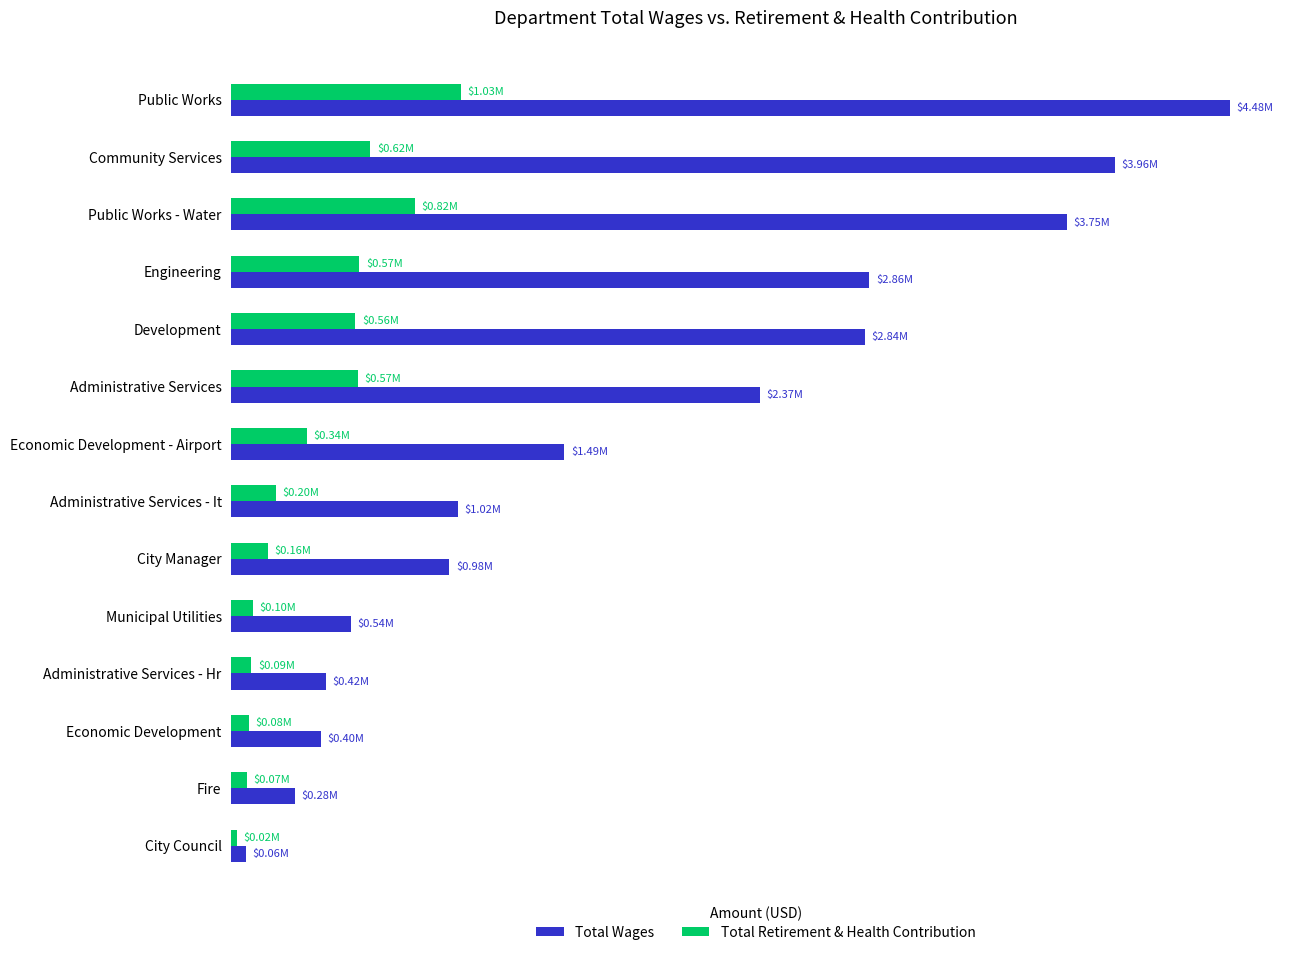

What is the difference between the maximum and minimum values in the Total Wages series?

4417462